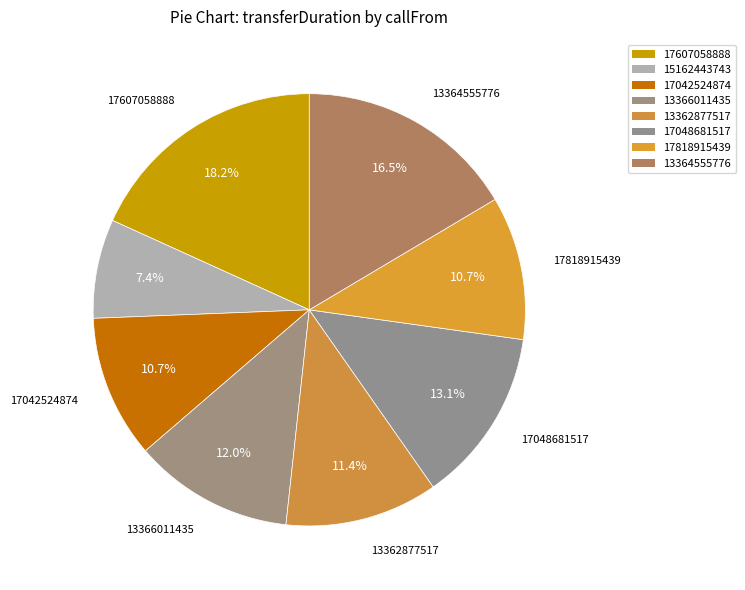

To the nearest percent, what is the combined percentage of 17048681517 and 13364555776?

30%